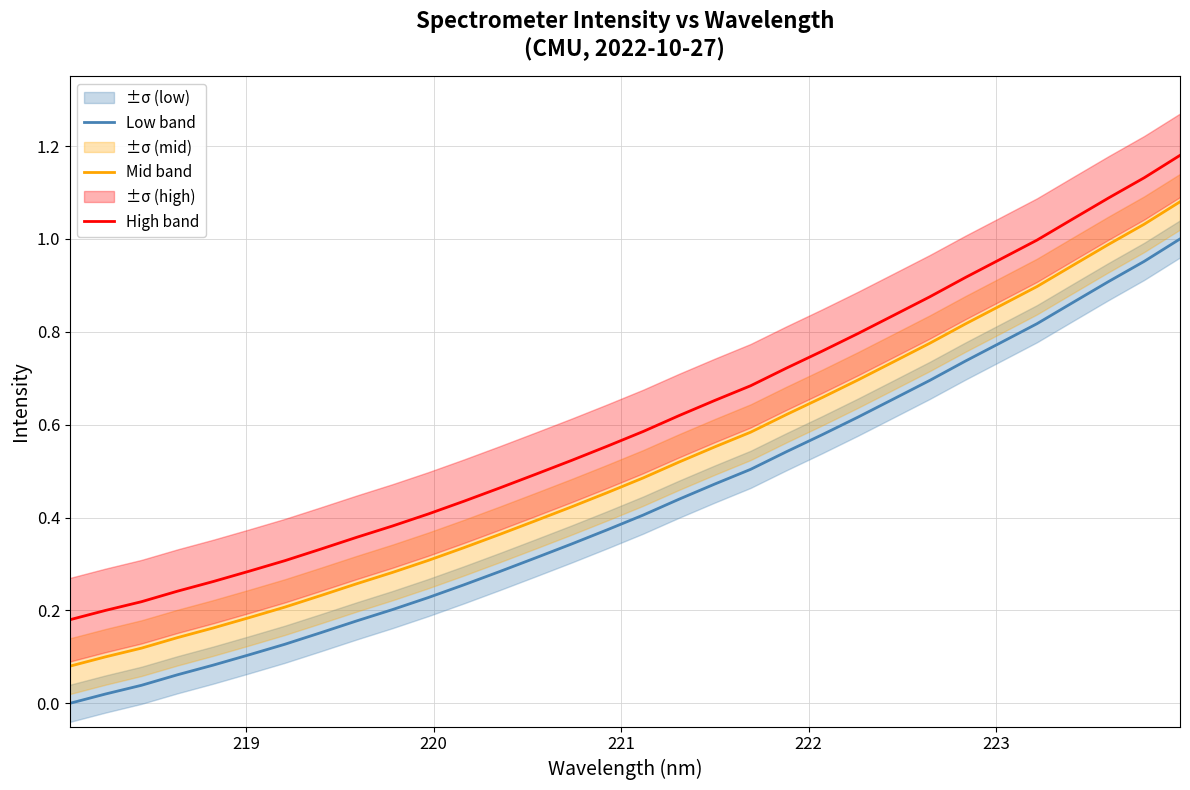

True or false: Low band has more than 2 interior local peaks.

False